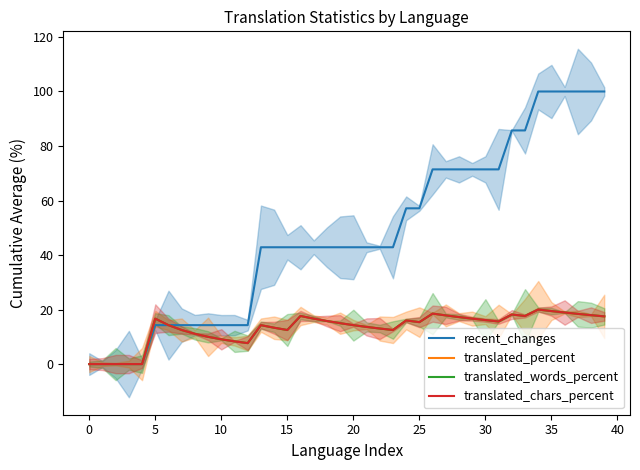

Which category has the highest value in the translated_percent series?

34